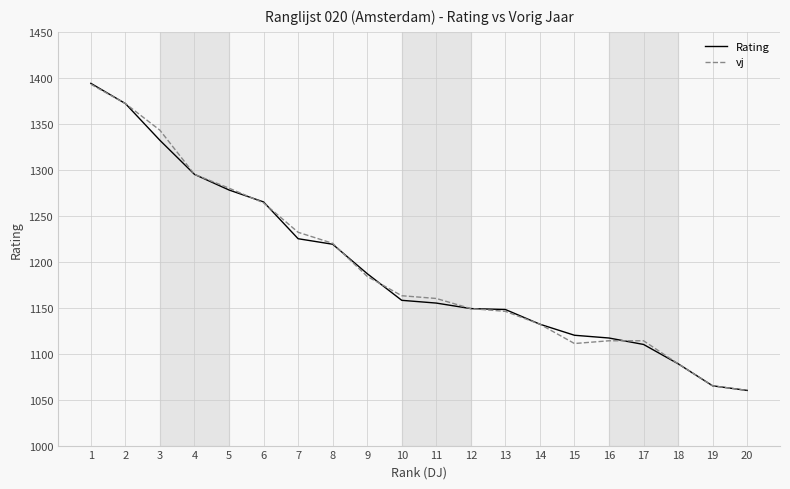

Between 8 and 14, which series saw the biggest shift?

vj